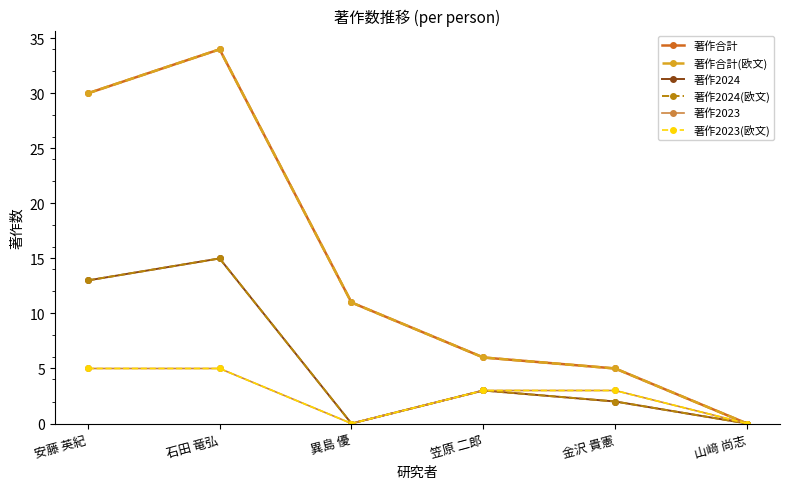

Reading right to left, transcribe all the data shown in this chart.

著作合計: 山﨑 尚志=0	金沢 貴憲=5	笠原 二郎=6	異島 優=11	石田 竜弘=34	安藤 英紀=30
著作合計(欧文): 山﨑 尚志=0	金沢 貴憲=5	笠原 二郎=6	異島 優=11	石田 竜弘=34	安藤 英紀=30
著作2024: 山﨑 尚志=0	金沢 貴憲=2	笠原 二郎=3	異島 優=0	石田 竜弘=15	安藤 英紀=13
著作2024(欧文): 山﨑 尚志=0	金沢 貴憲=2	笠原 二郎=3	異島 優=0	石田 竜弘=15	安藤 英紀=13
著作2023: 山﨑 尚志=0	金沢 貴憲=3	笠原 二郎=3	異島 優=0	石田 竜弘=5	安藤 英紀=5
著作2023(欧文): 山﨑 尚志=0	金沢 貴憲=3	笠原 二郎=3	異島 優=0	石田 竜弘=5	安藤 英紀=5